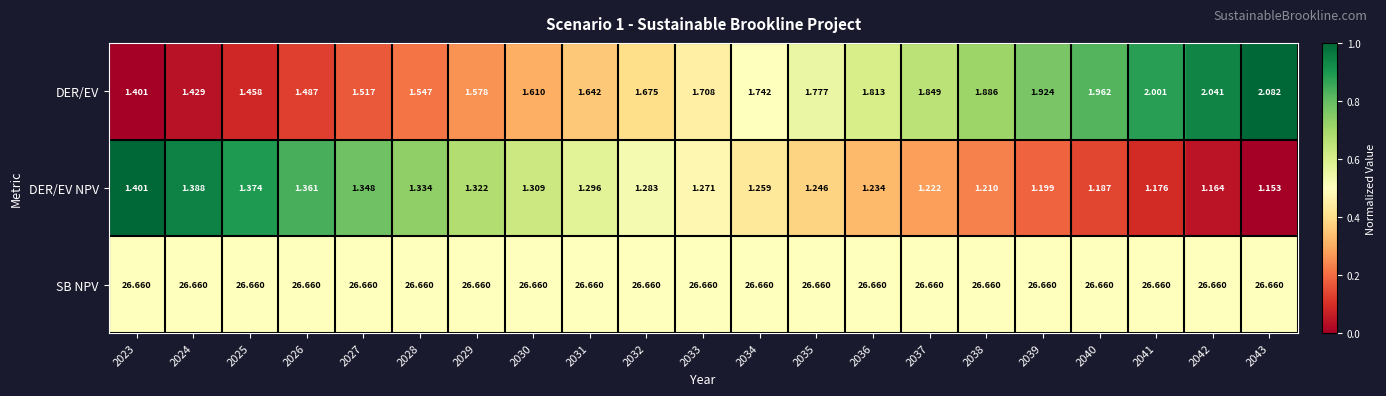

Between 2035 and 2037, which series saw the biggest shift?

DER/EV